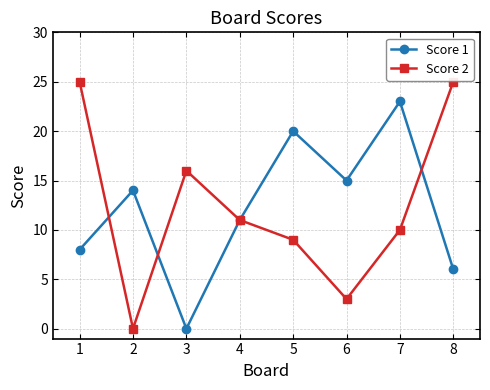

What is the total value across all series at 1?

33